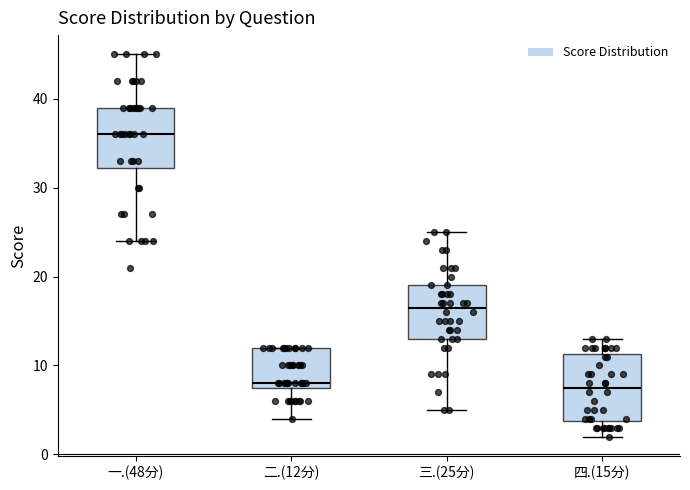

Reading left to right, transcribe this box plot: for each box, give where its median line is, the range the box spans, and where its two whiskers end, as read against the y-axis. The values are not printed on the chart, so give them approximately, as read against the axis.

一.(48分): median 36, box 32 to 39, whiskers 24 to 45
二.(12分): median 8 (just above the box's lower edge), box 8 to 12, whiskers 4 to 12
三.(25分): median 17, box 13 to 19, whiskers 5 to 25
四.(15分): median 8, box 4 to 11, whiskers 2 to 13